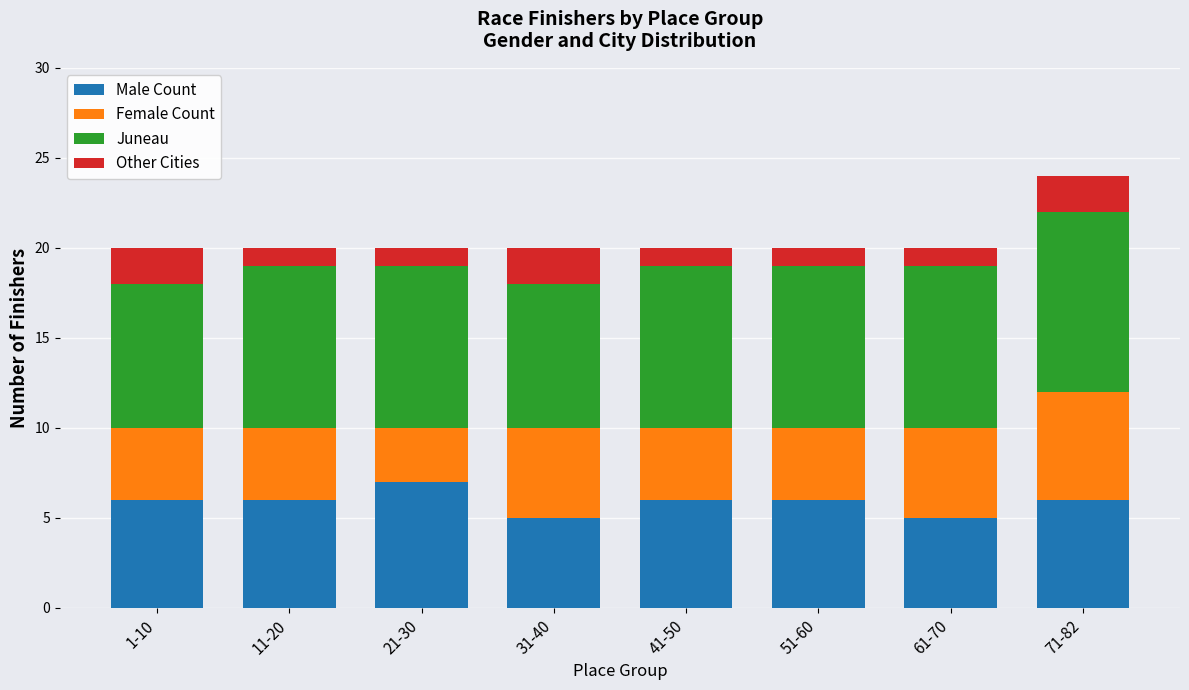

How many bars are there in total?

8